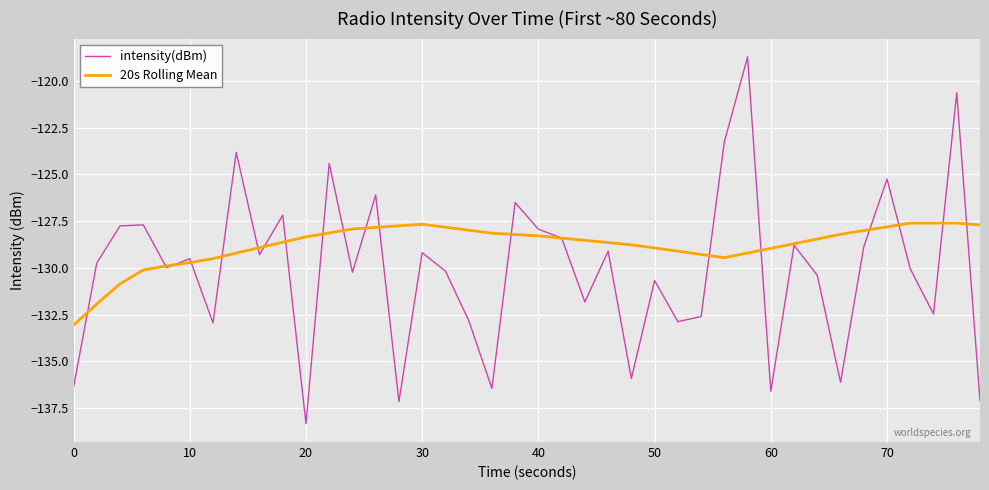

Which series has the largest range (max minus min)?

intensity(dBm)